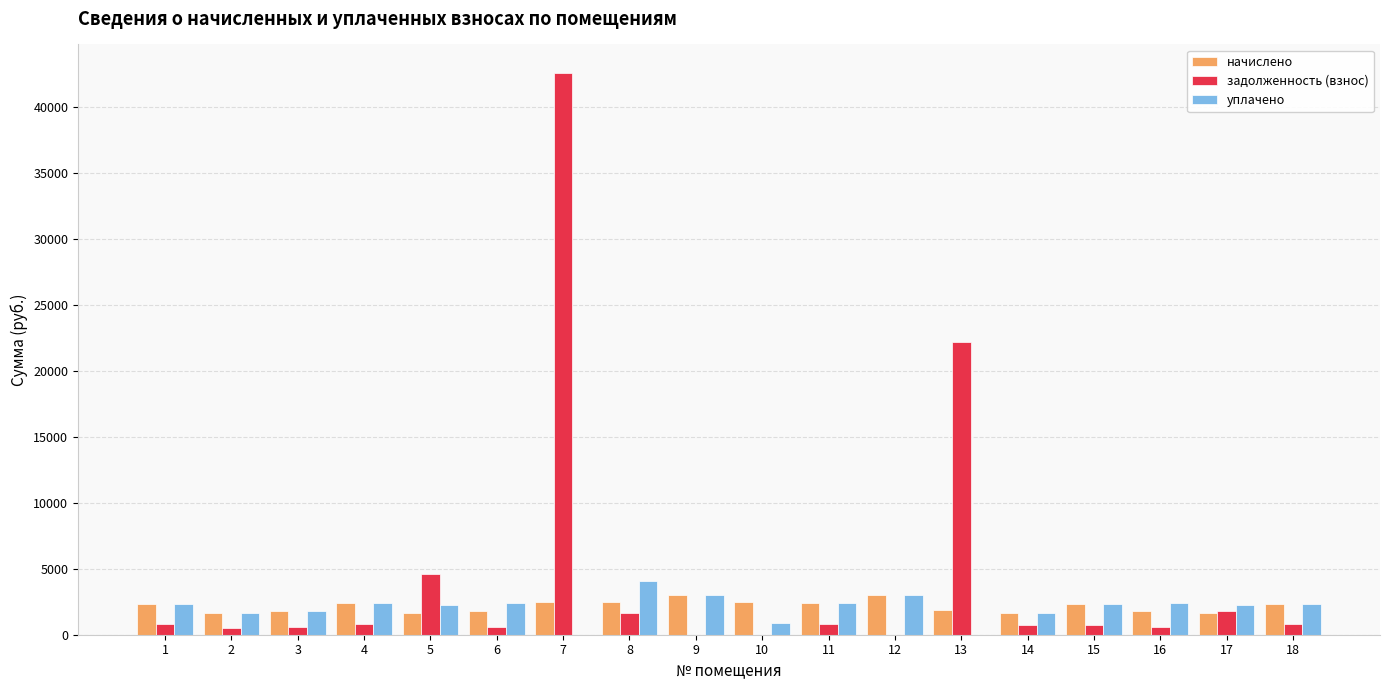

What is the average value of the задолженность (взнос) series?

4435.2